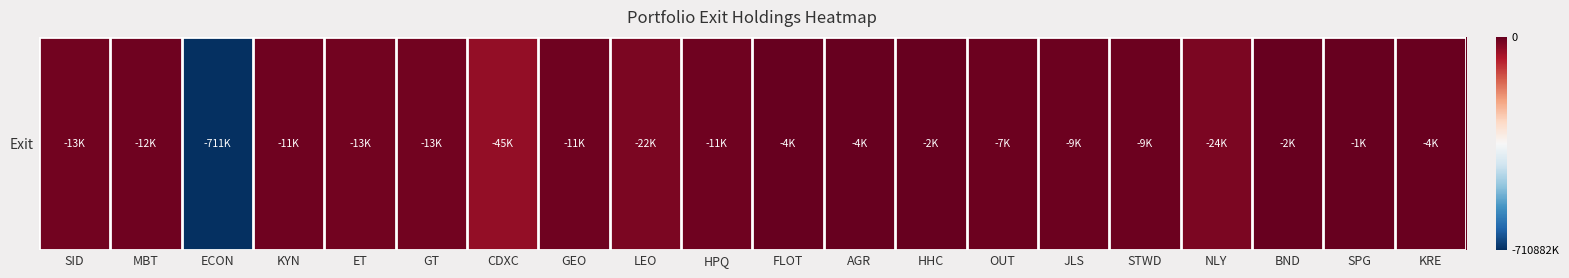

List the labels in order of value, smallest first.

ECON, CDXC, NLY, LEO, ET, GT, SID, MBT, KYN, GEO, HPQ, JLS, STWD, OUT, KRE, FLOT, AGR, BND, HHC, SPG